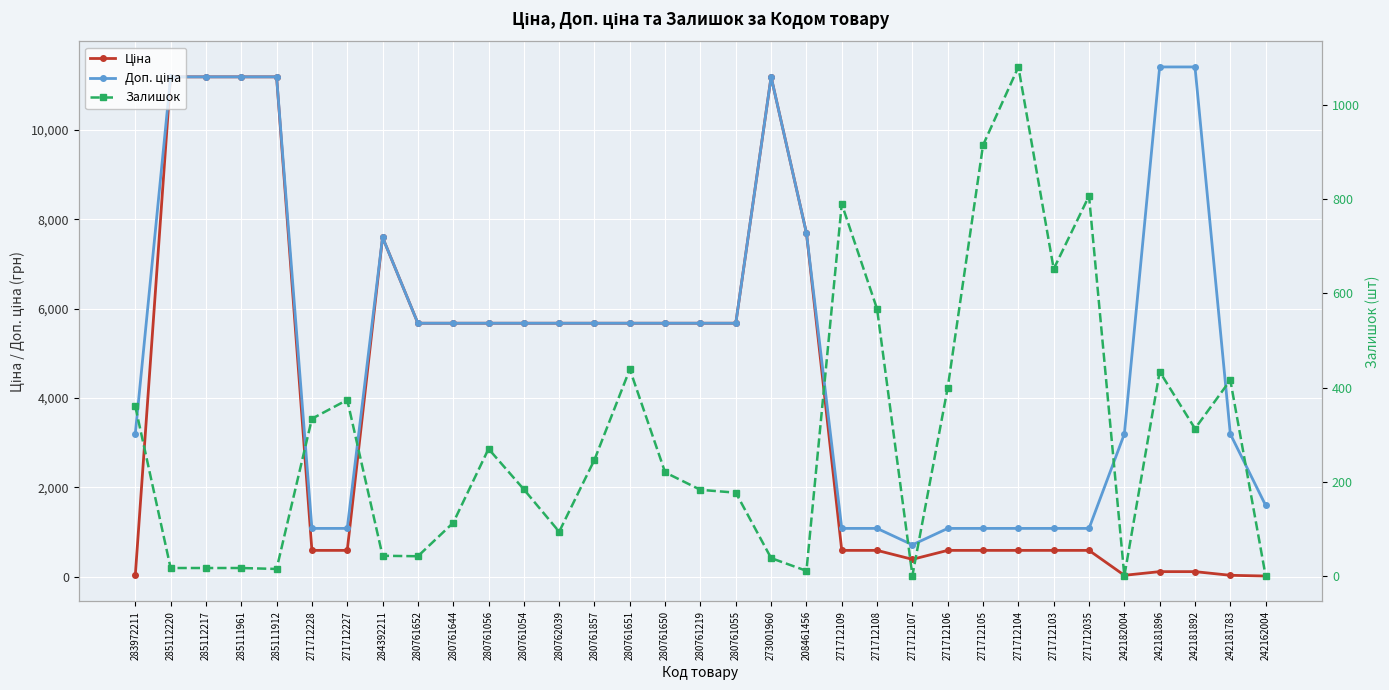

Which series has the widest spread of values?

Ціна